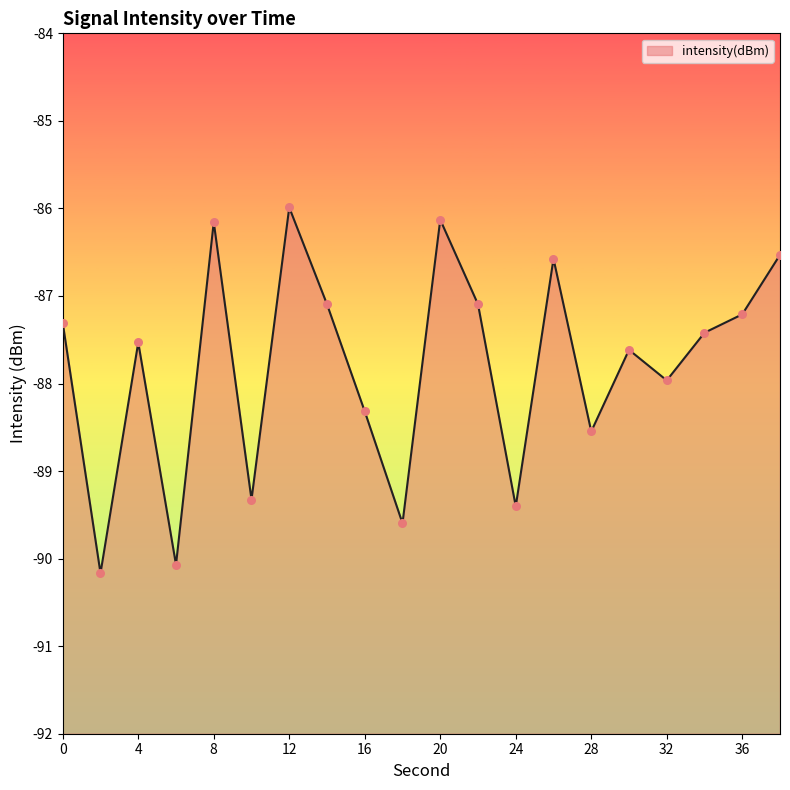

What is the change in value from 24 to 26?

+2.8